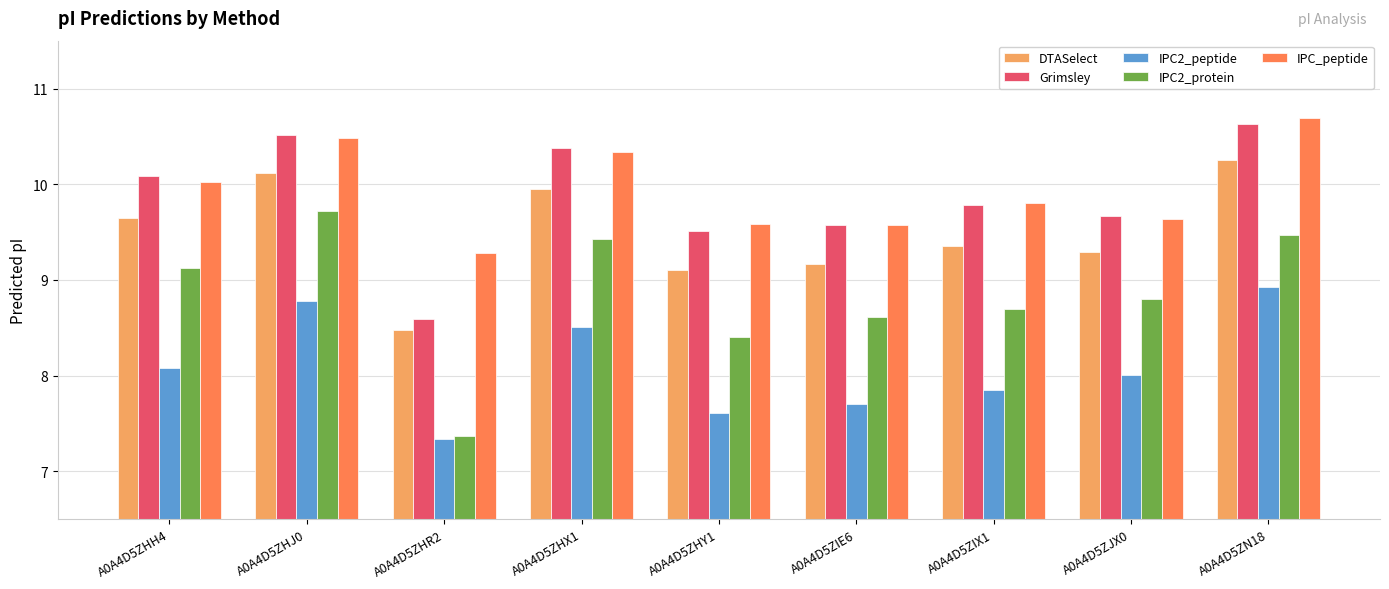

Read the IPC2_peptide value at A0A4D5ZIE6.

7.7